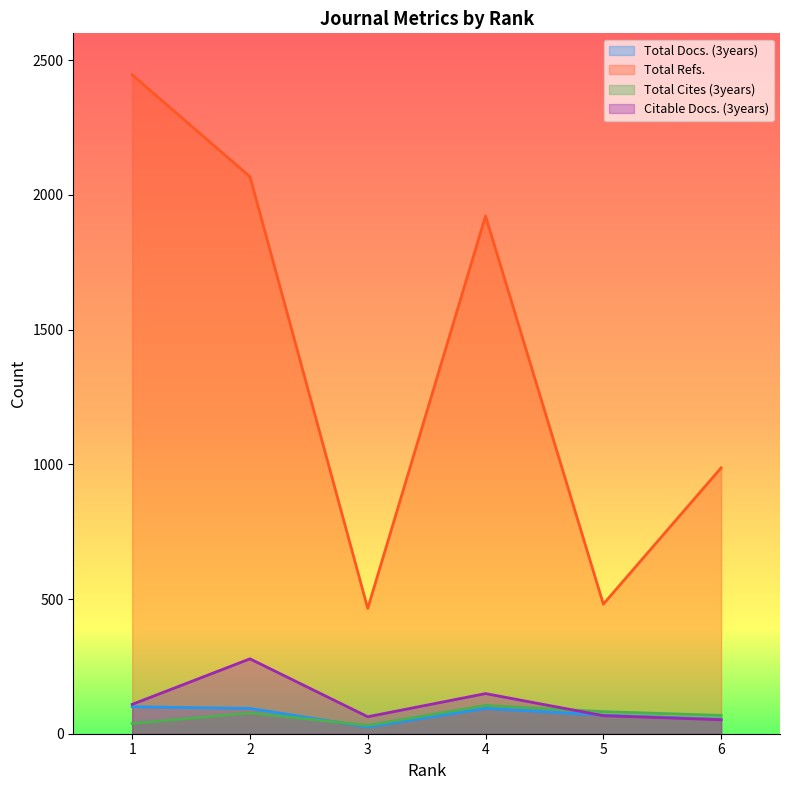

Which series changed the most between 1 and 2?

Total Refs.